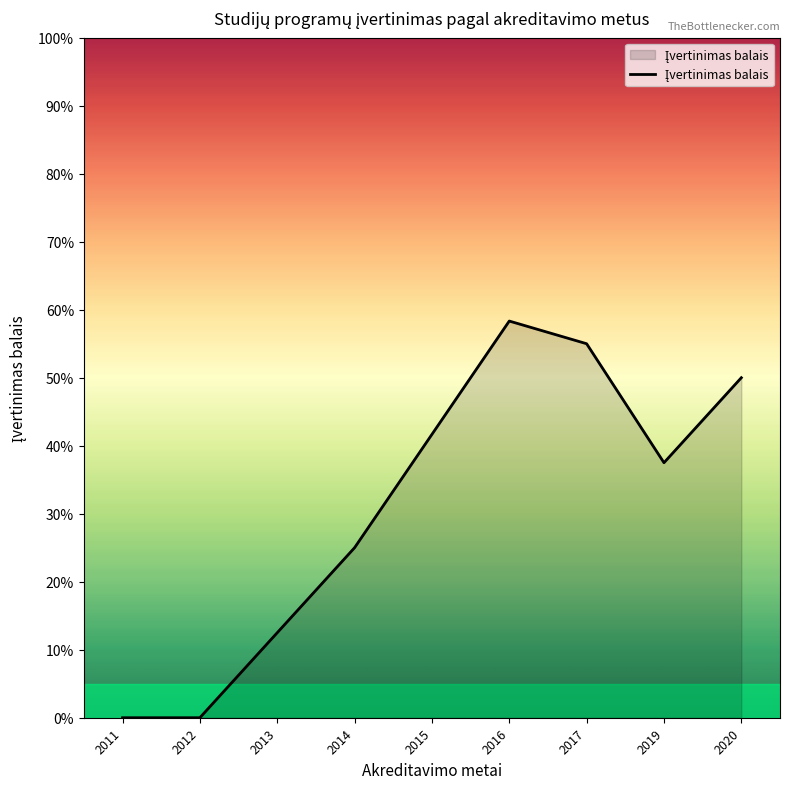

What is the greatest value displayed?

58.3